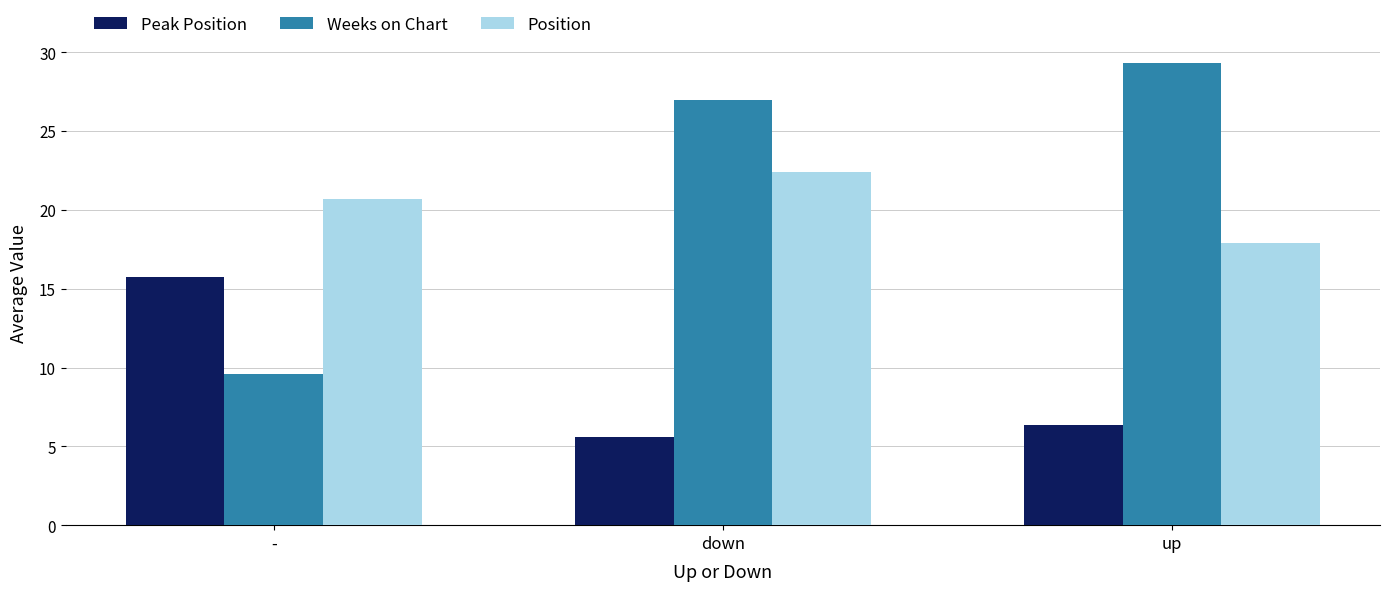

The value of Weeks on Chart at up is 29.3. True or false?

True